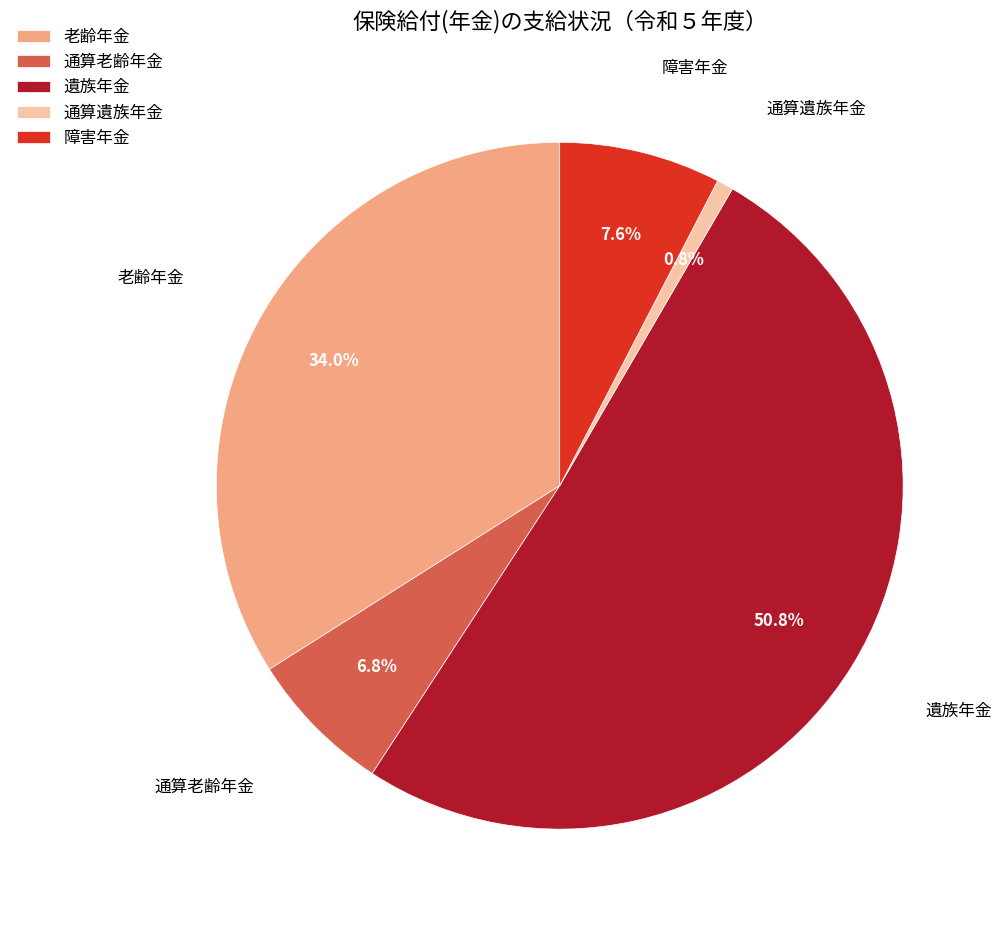

What is the largest slice in the pie chart?

遺族年金